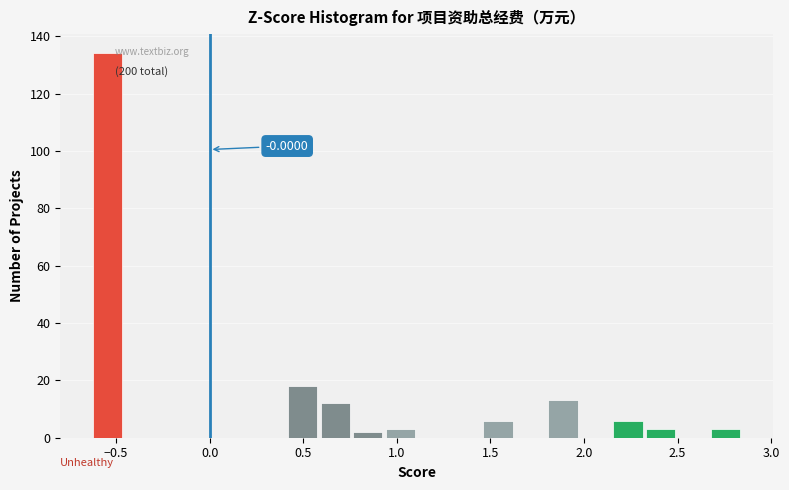

Read against the x-axis, roughly where is the centre of the tallest bar?

-0.55